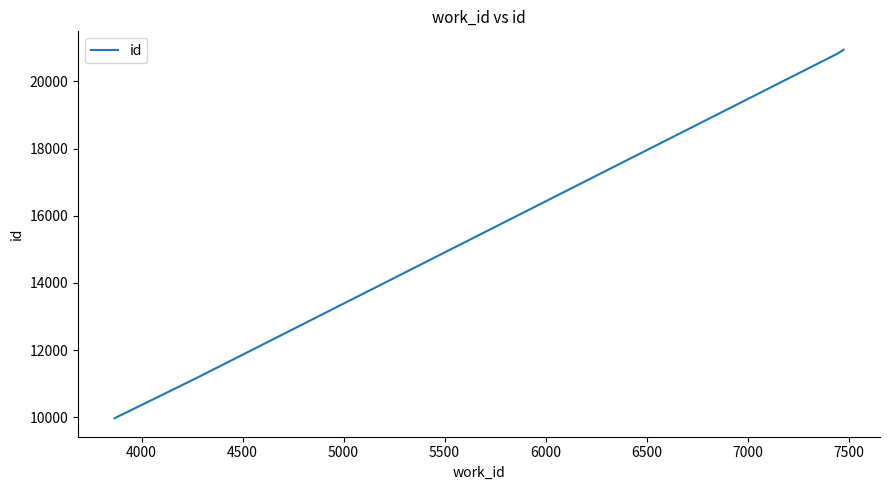

What is the smallest value displayed?

9966